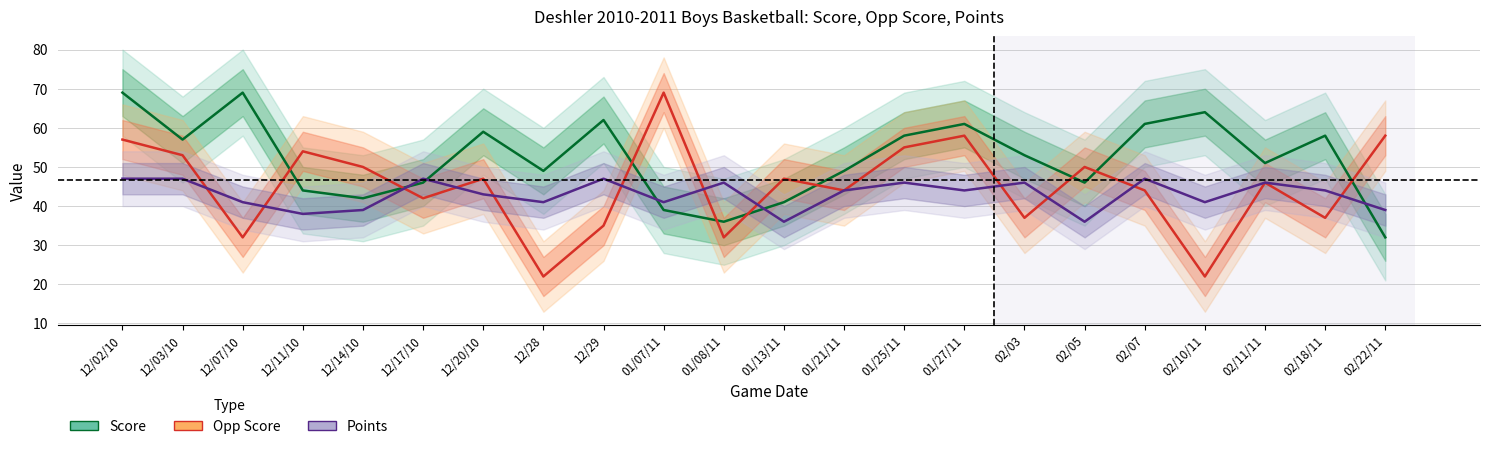

What is the minimum value for Score?

32